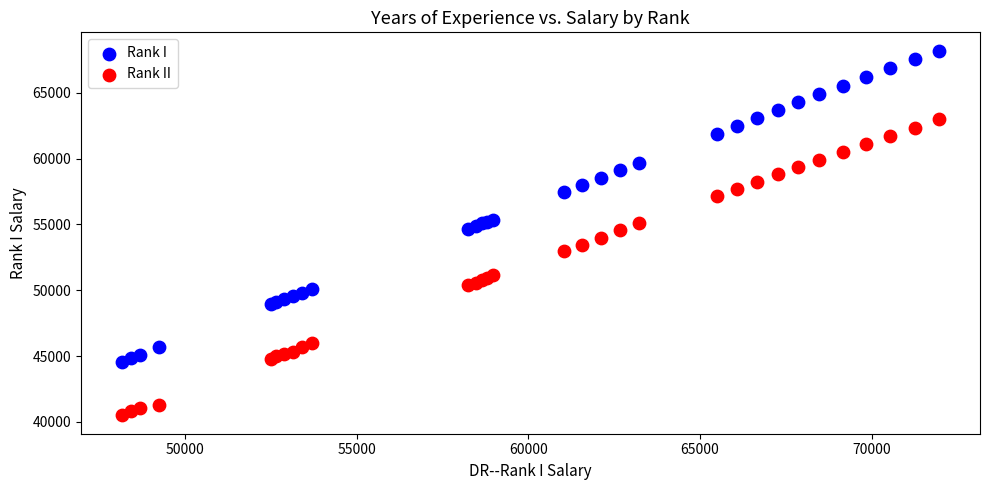

What is the X range (max minus min) for the scatter plot?

23810.1